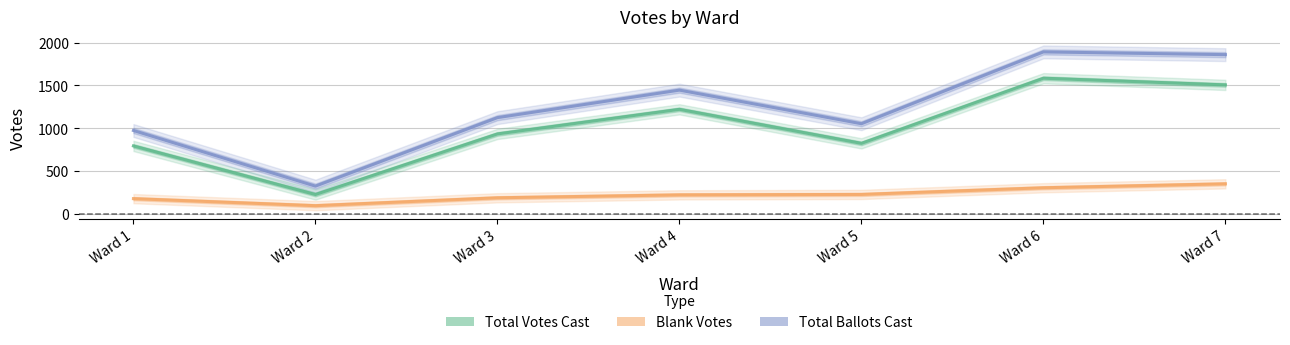

Reading left to right, what are all the values shown in this chart?

Total Ballots Cast: Ward 1=975	Ward 2=326	Ward 3=1125	Ward 4=1446	Ward 5=1054	Ward 6=1892	Ward 7=1860
Total Votes Cast: Ward 1=795	Ward 2=228	Ward 3=935	Ward 4=1222	Ward 5=825	Ward 6=1585	Ward 7=1507
Blank Votes: Ward 1=180	Ward 2=98	Ward 3=190	Ward 4=224	Ward 5=229	Ward 6=307	Ward 7=353